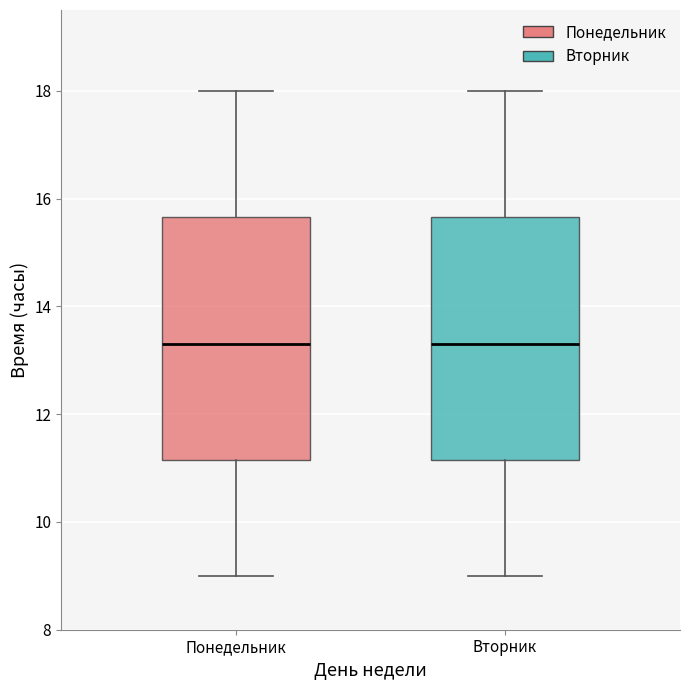

Where is the upper edge of the box for Вторник on the y-axis? The values are not printed on the chart, so give them approximately, as read against the axis.

15.6